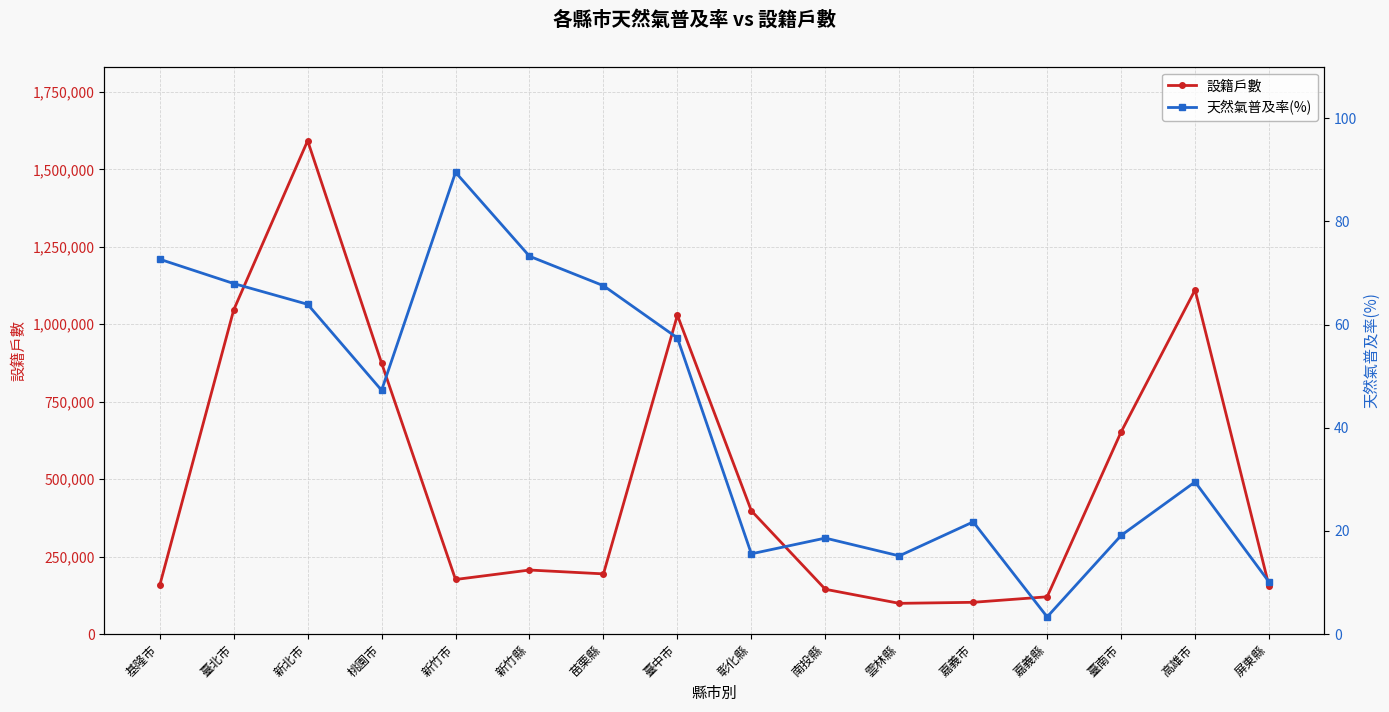

Is it true that 設籍戶數 equals 194118.0 at 苗栗縣?

True